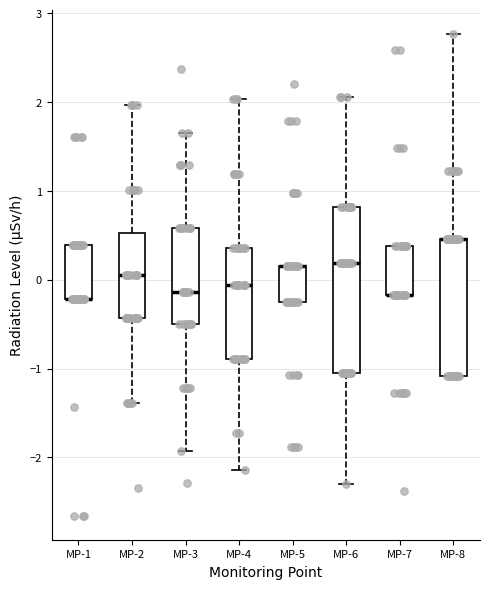

Reading left to right, read every box against the y-axis: the position of its median line, the range the box covers, and the ends of its whiskers. The values are not printed on the chart, so give them approximately, as read against the axis.

MP-1: median -0.2 (drawn on the box's lower edge), box -0.2 to 0.4, whiskers -0.2 to 0.4
MP-2: median 0.0, box -0.4 to 0.5, whiskers -1.4 to 2.0
MP-3: median -0.1, box -0.5 to 0.6, whiskers -1.9 to 1.7
MP-4: median -0.1, box -0.9 to 0.4, whiskers -2.1 to 2.0
MP-5: median 0.2 (drawn on the box's upper edge), box -0.3 to 0.2, whiskers -0.3 to 0.2
MP-6: median 0.2, box -1.1 to 0.8, whiskers -2.3 to 2.1
MP-7: median -0.2 (drawn on the box's lower edge), box -0.2 to 0.4, whiskers -0.2 to 0.4
MP-8: median 0.5 (drawn on the box's upper edge), box -1.1 to 0.5, whiskers -1.1 to 2.8